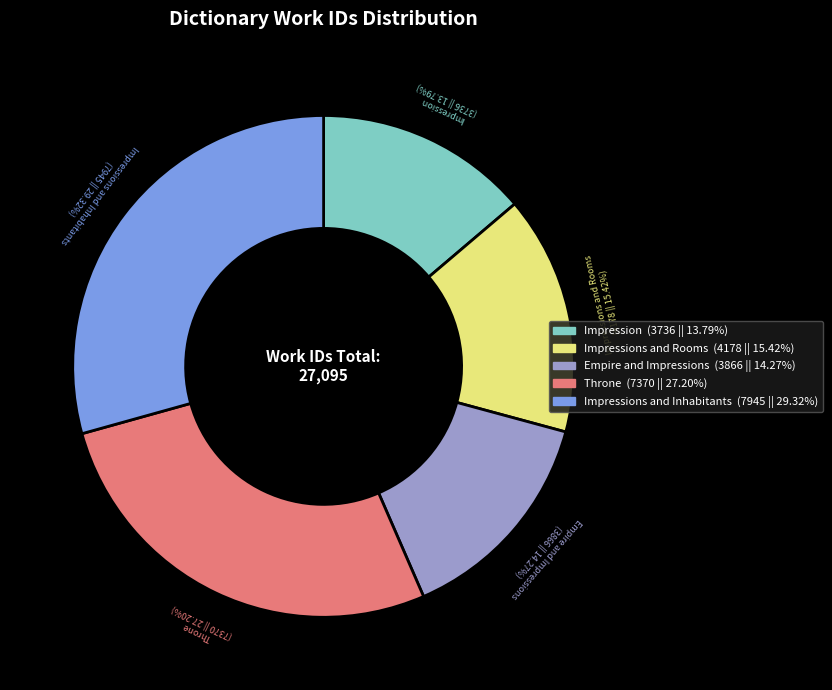

What is the ratio of the value at Impressions and Inhabitants to the value at Impression?

2.1